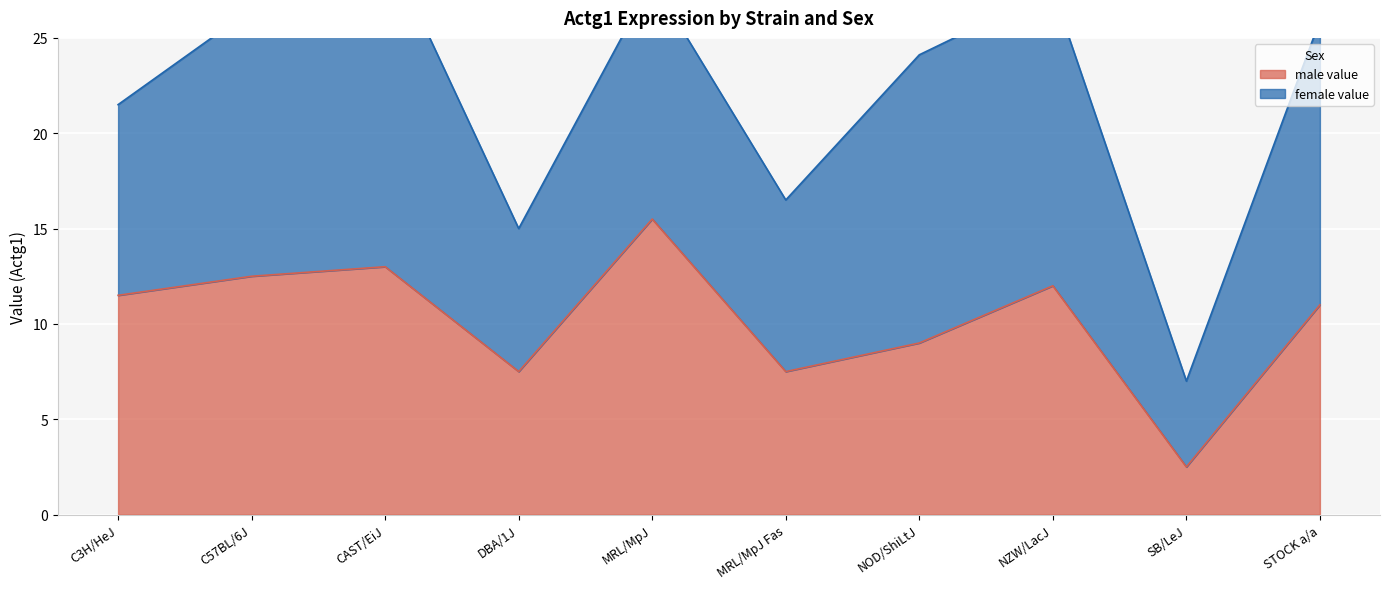

Which series ends up on top after the final intersection of female_value and male_value?

female_value